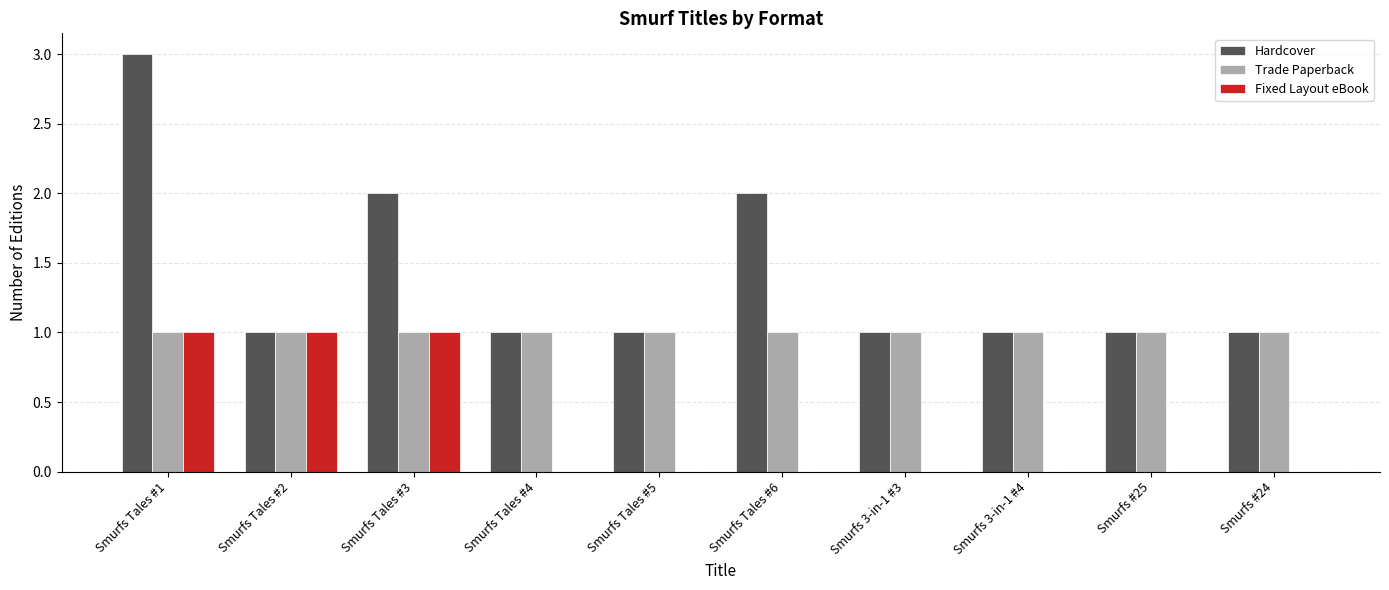

The Fixed Layout eBook series shows -1 at Smurfs Tales #5. True or false?

False